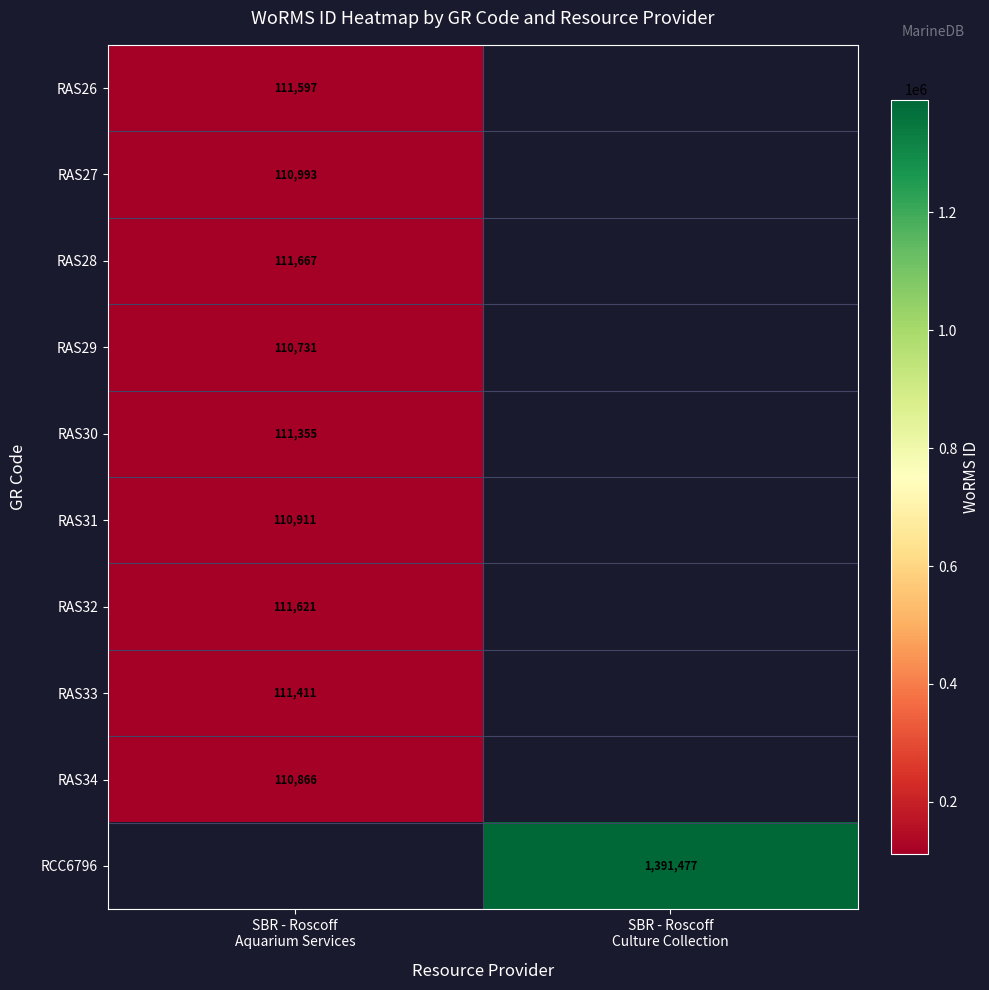

What is the difference between the highest and lowest values at SBR - Roscoff
Aquarium Services?

936.0